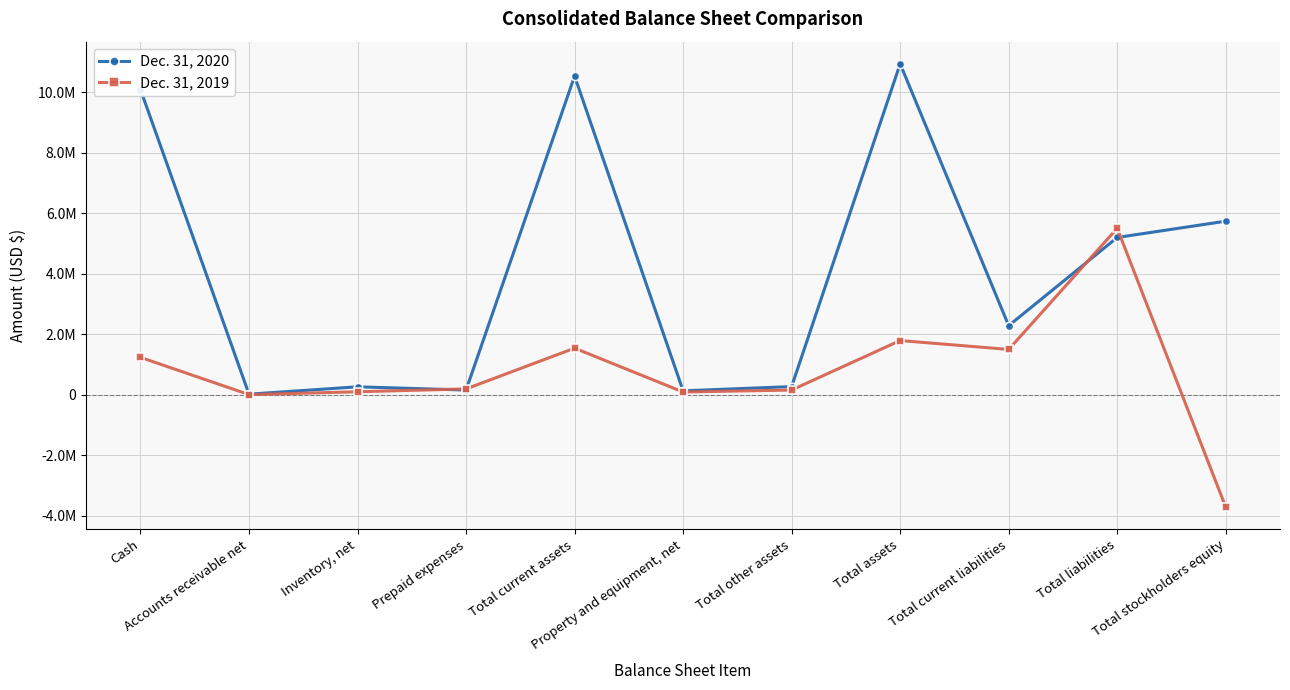

True or false: Dec. 31, 2020 has more than 2 points higher than both neighbors.

True